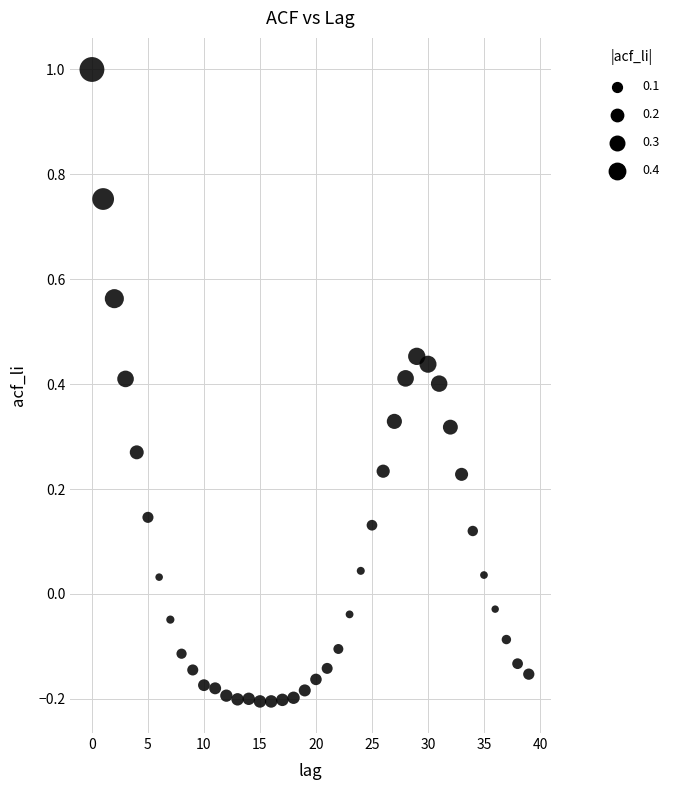

What is the range of Y values (max minus min)?

1.2